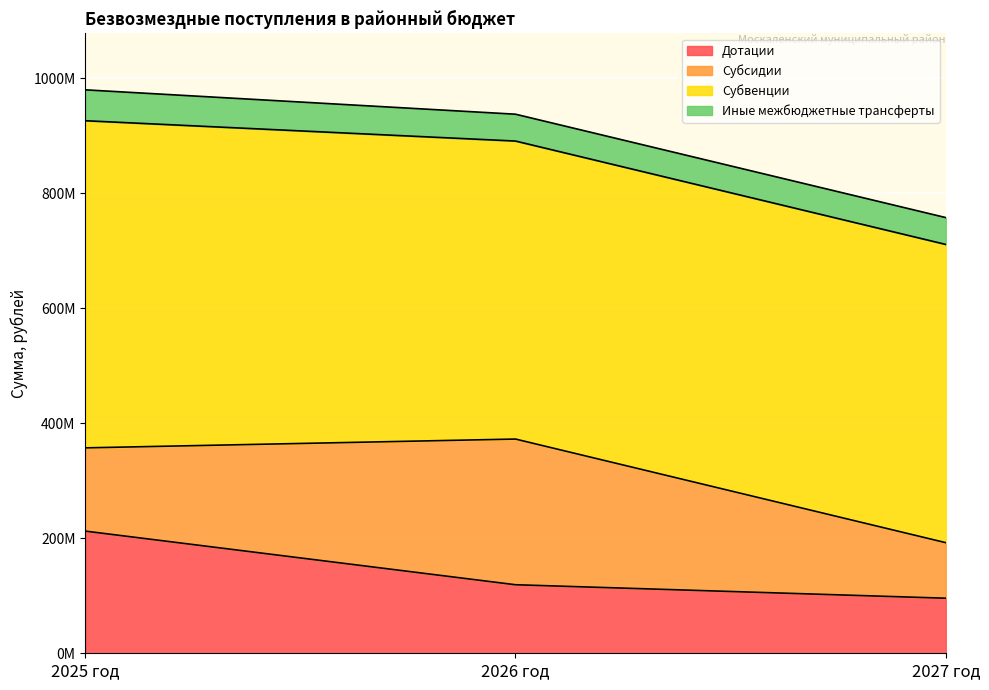

What is the sum of the Субвенции values at 2027 год and 2025 год?

1087909270.4